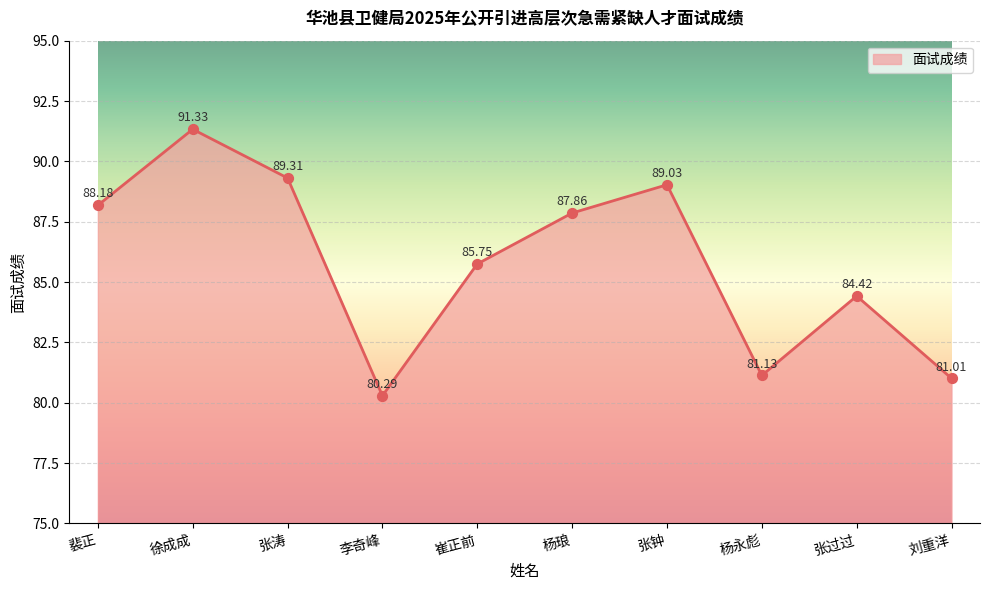

What is the change in value from 张涛 to 崔正前?

-3.6